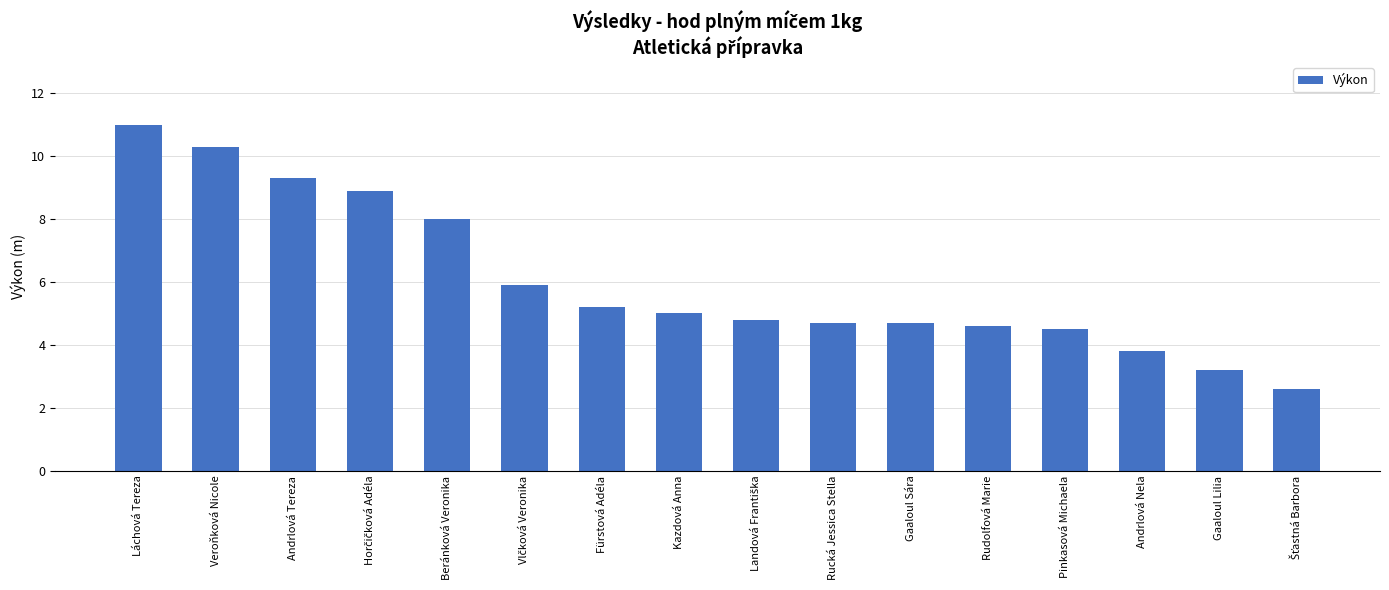

What value does the data have at Beránková Veronika?

8.0